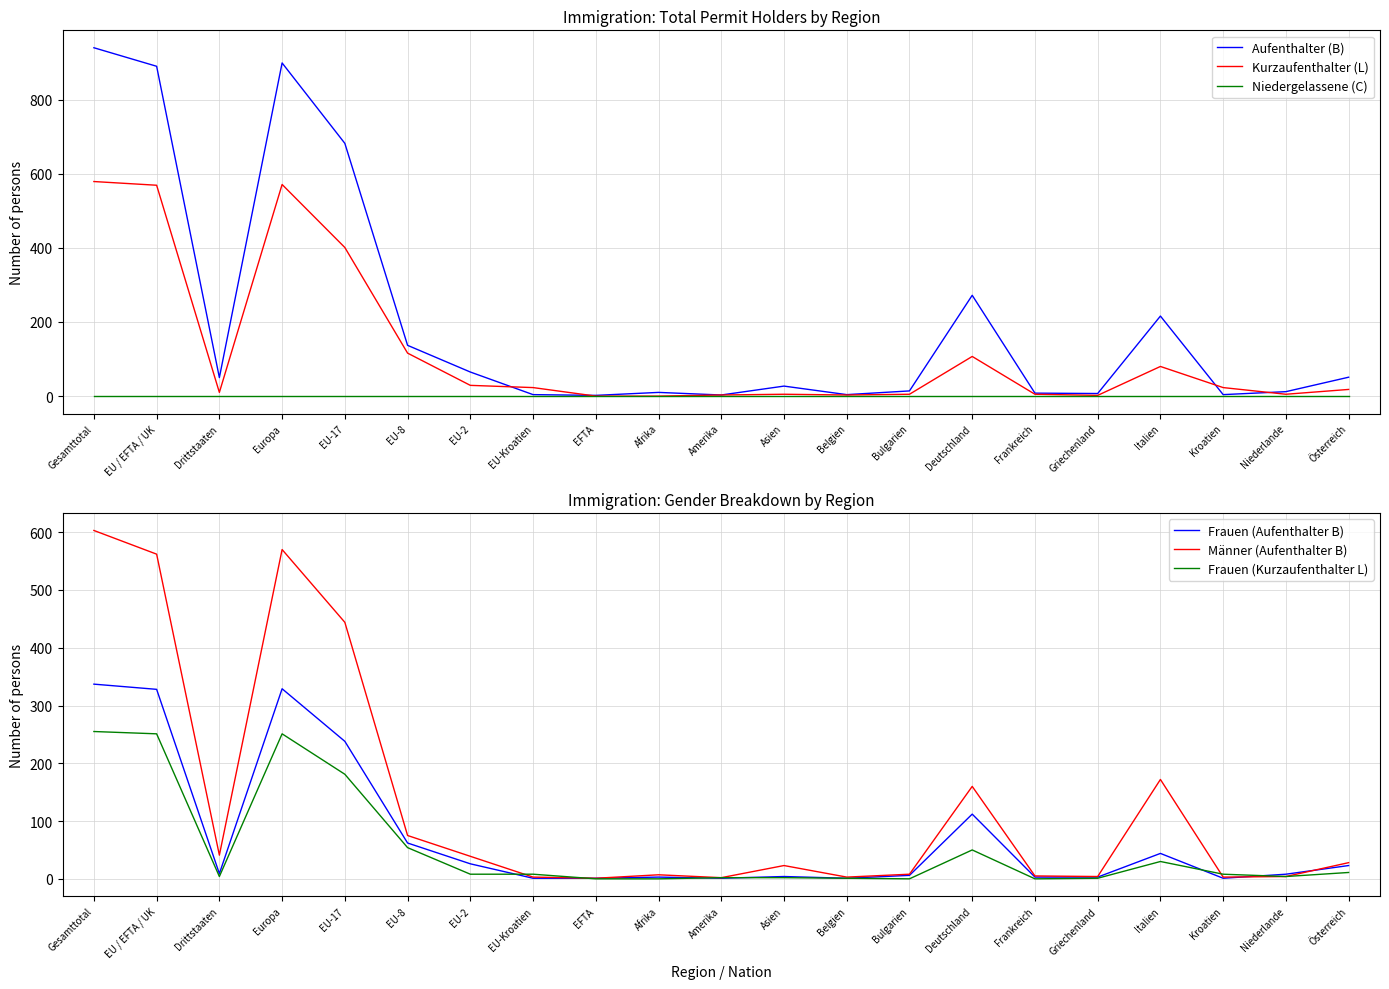

Reading left to right, extract all data points from this chart.

Aufenthalter (B): 940	890	50	899	682	137	65	4	2	10	3	27	4	14	272	8	7	216	4	12	51
Kurzaufenthalter (L): 579	569	10	571	401	116	29	23	0	0	3	5	3	5	107	5	2	80	23	5	18
Niedergelassene (C): 0	0	0	0	0	0	0	0	0	0	0	0	0	0	0	0	0	0	0	0	0
Frauen (Aufenthalter B): 337	328	9	329	238	62	26	1	1	3	1	4	1	6	112	3	3	44	1	8	23
Männer (Aufenthalter B): 603	562	41	570	444	75	39	3	1	7	2	23	3	8	160	5	4	172	3	4	28
Frauen (Kurzaufenthalter L): 255	251	4	251	181	54	8	8	0	0	2	2	1	0	50	0	1	30	8	4	11